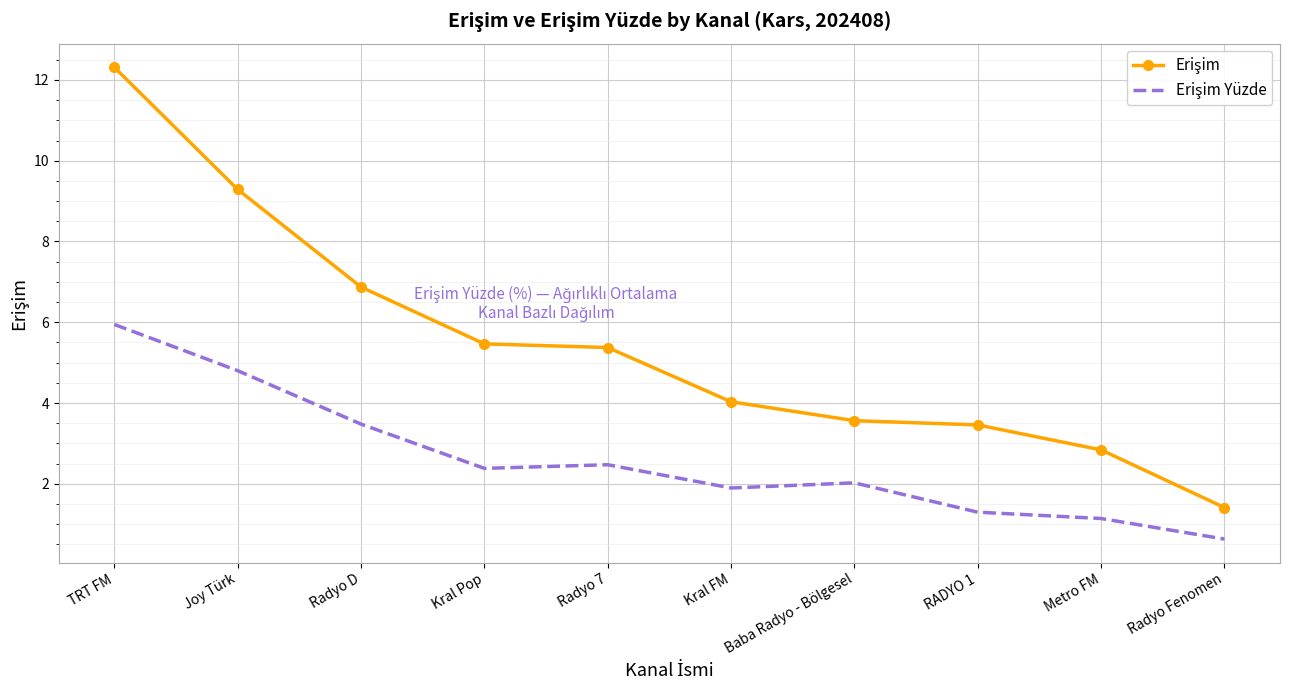

What is the spread (max minus min) of values at RADYO 1?

2.2